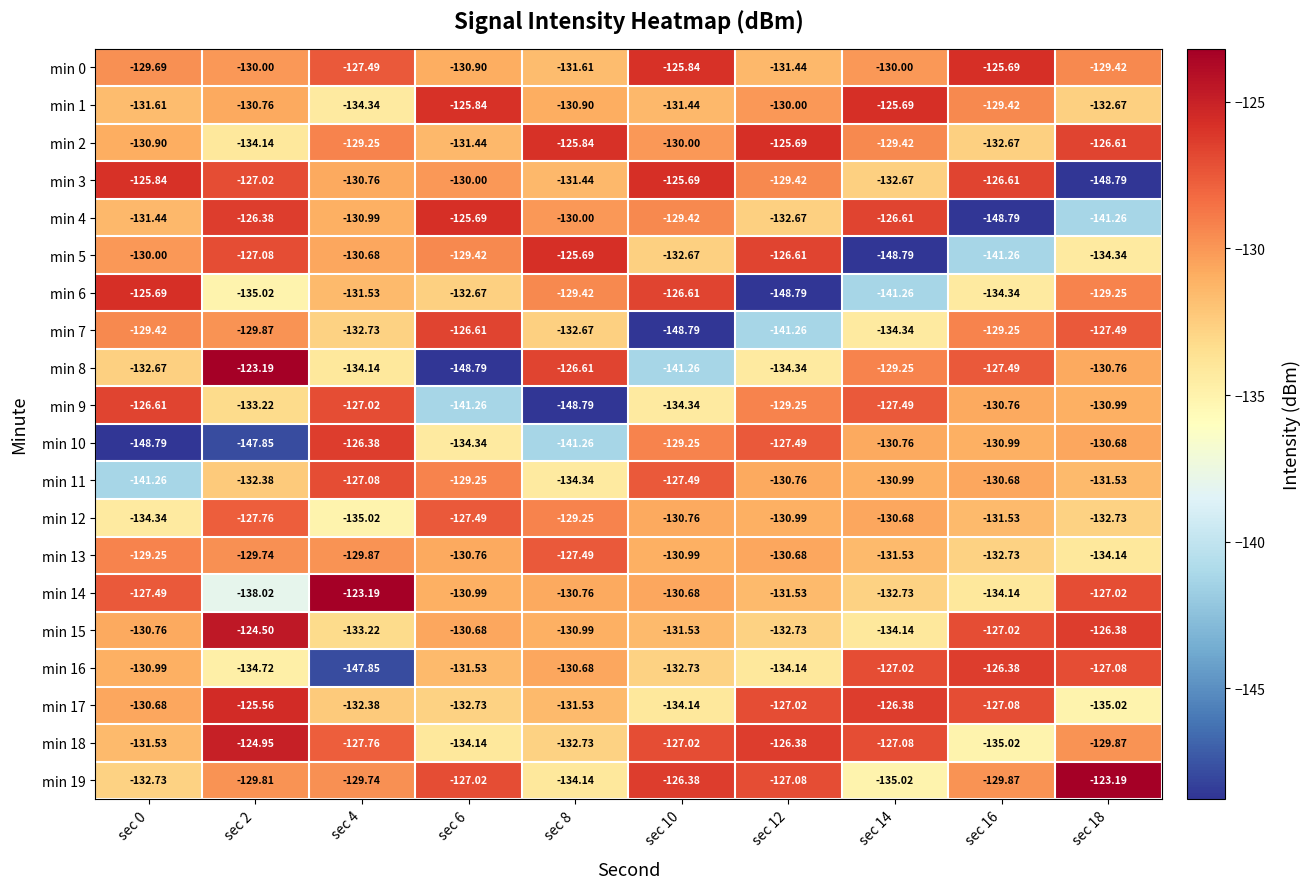

Rank the series at sec 16 from highest to lowest value.

min 0, min 16, min 3, min 15, min 17, min 8, min 7, min 1, min 19, min 11, min 9, min 10, min 12, min 2, min 13, min 14, min 6, min 18, min 5, min 4